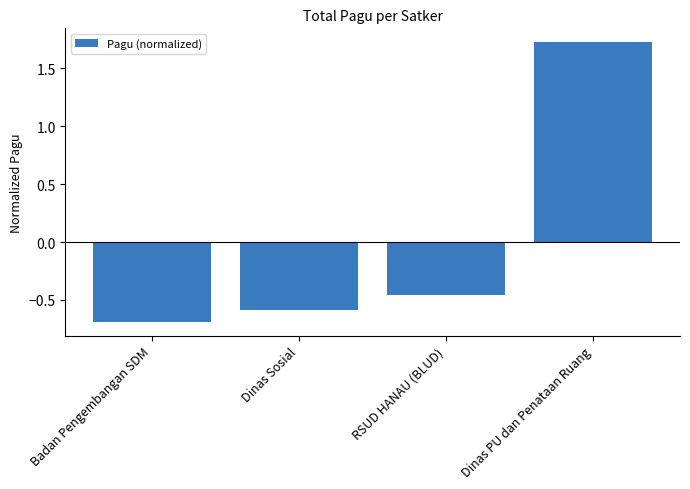

List the labels in order of value, largest first.

Dinas PU dan Penataan Ruang, RSUD HANAU (BLUD), Dinas Sosial, Badan Pengembangan SDM